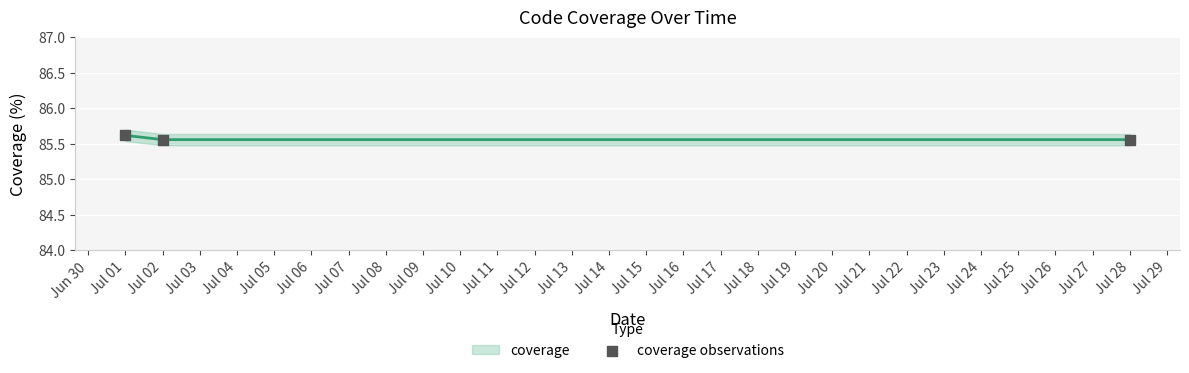

At how many categories does at least one series exceed 85?

3